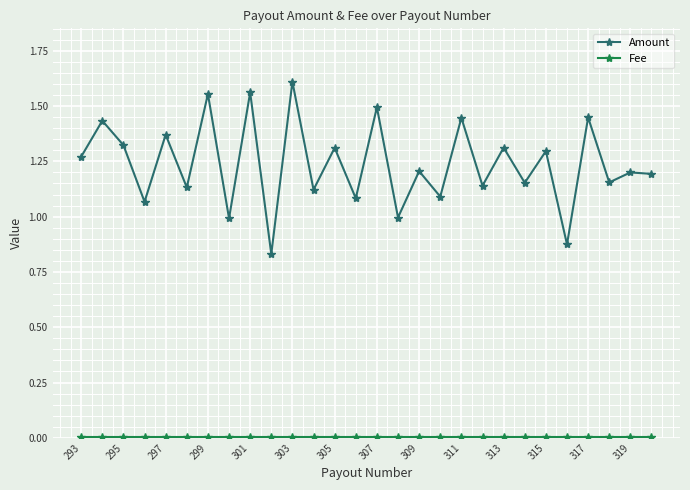

True or false: Amount has more than 2 points higher than both neighbors.

True